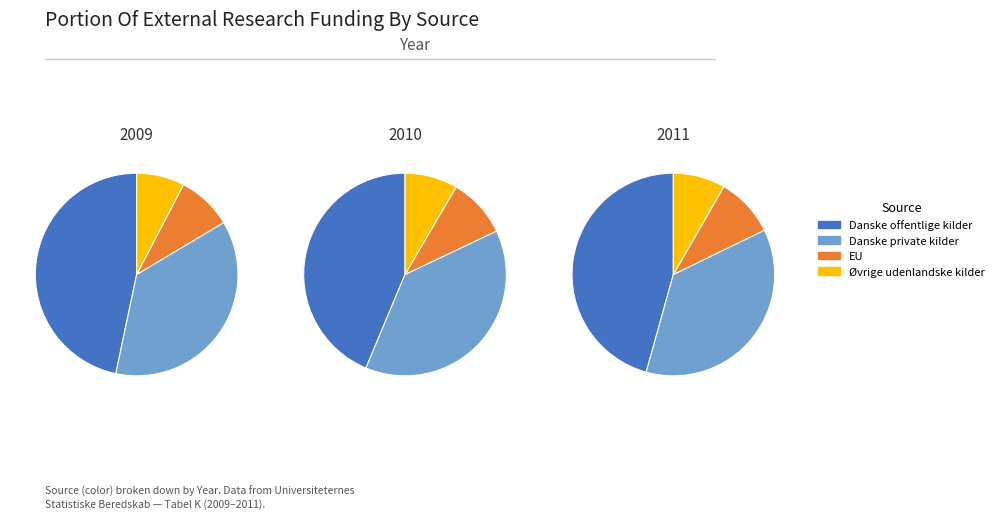

How many segments does this pie chart have?

4